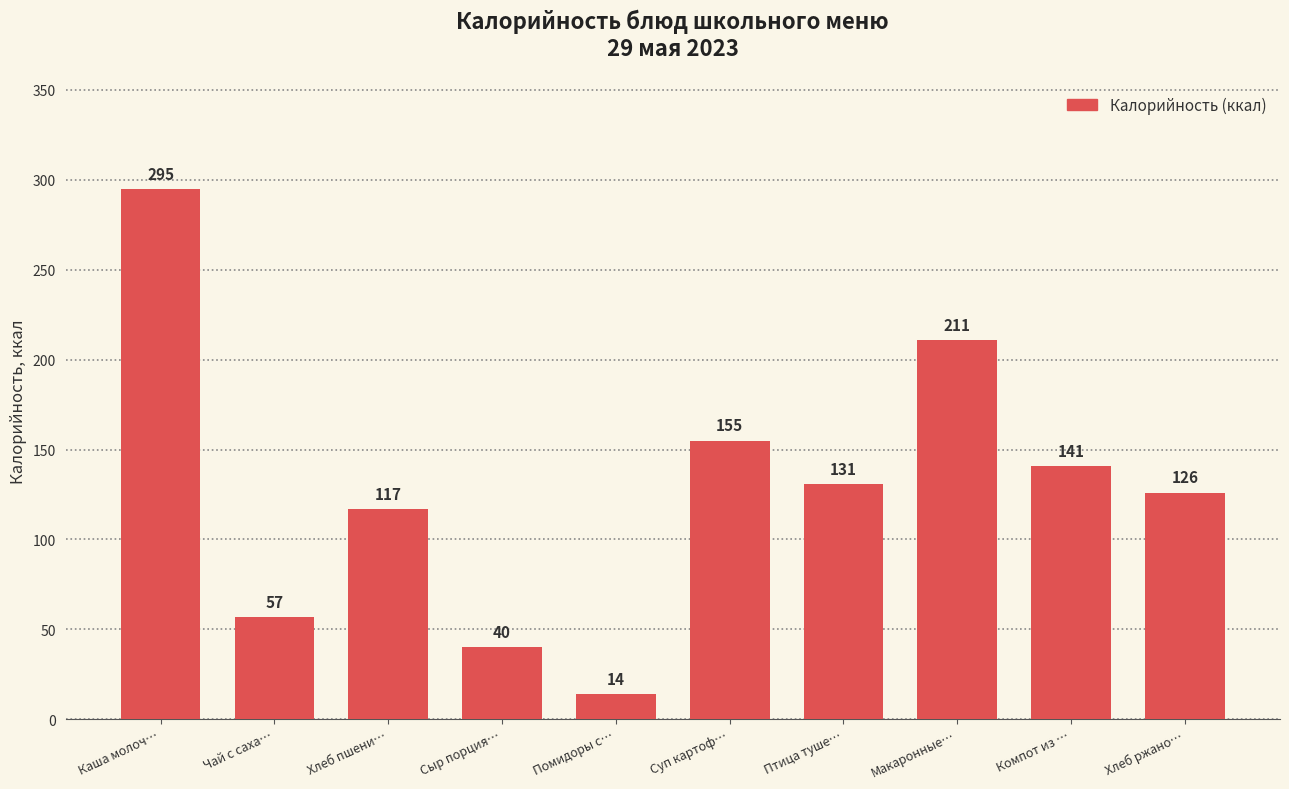

What is the label of the 8th bar from the left?

Макаронные…